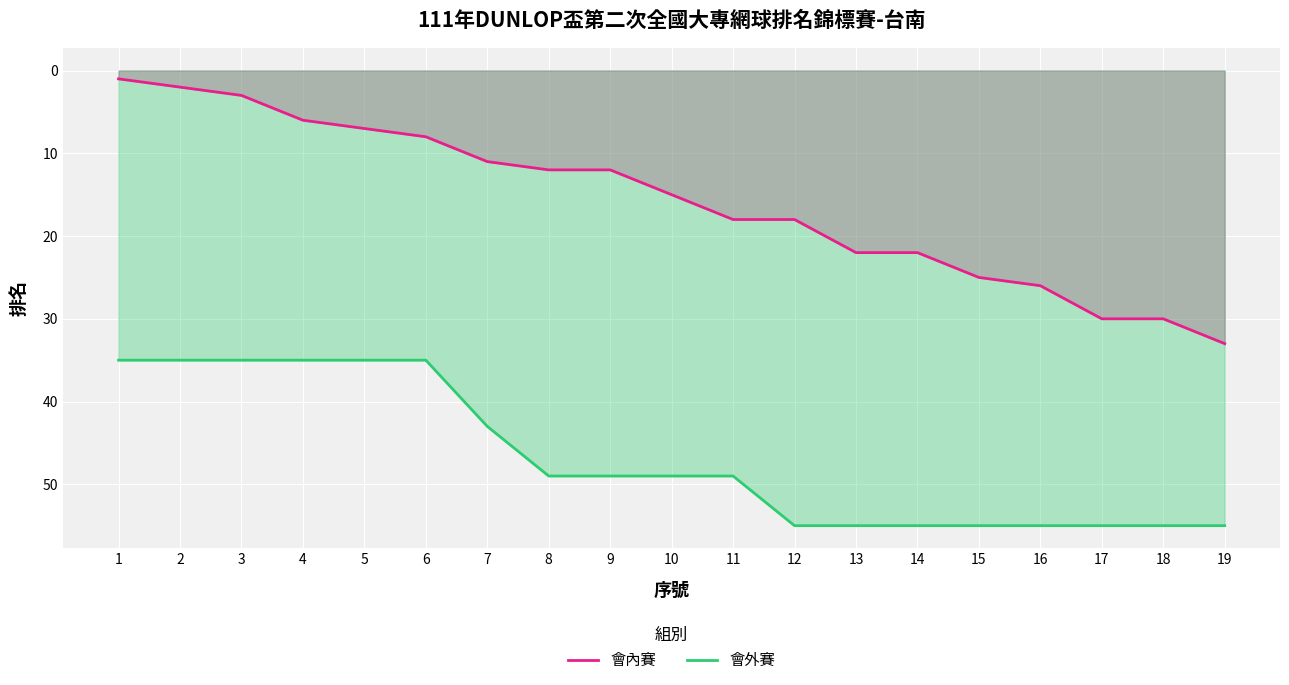

Reading left to right, list all the values displayed in this chart.

會內賽: 1=1	2=2	3=3	4=6	5=7	6=8	7=11	8=12	9=12	10=15	11=18	12=18	13=22	14=22	15=25	16=26	17=30	18=30	19=33
會外賽: 1=35	2=35	3=35	4=35	5=35	6=35	7=43	8=49	9=49	10=49	11=49	12=55	13=55	14=55	15=55	16=55	17=55	18=55	19=55